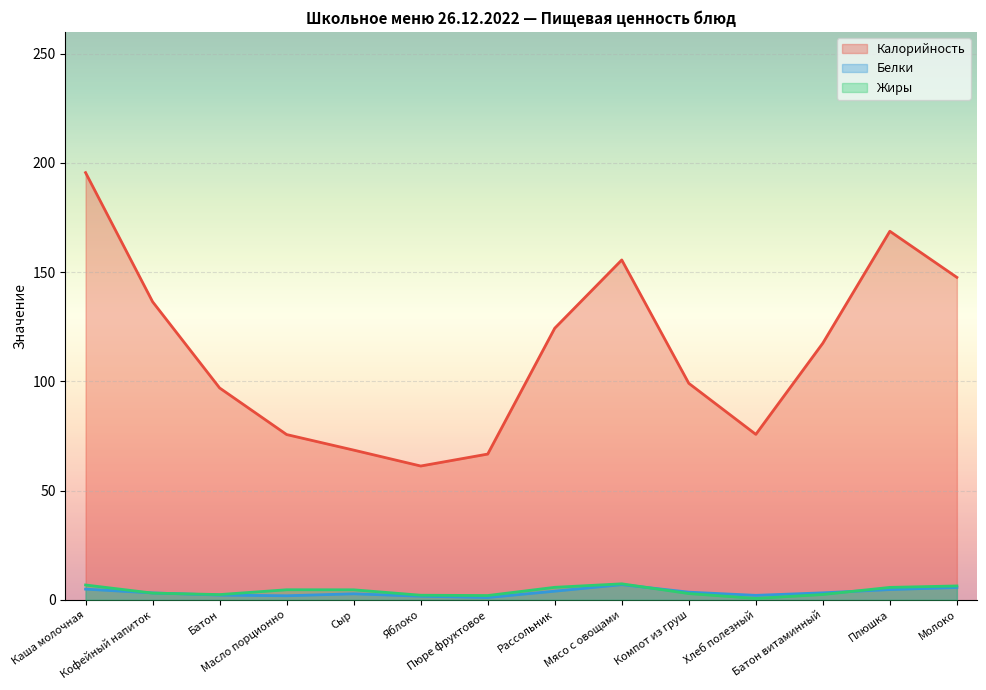

True or false: Жиры and Калорийность intersect in this chart.

False